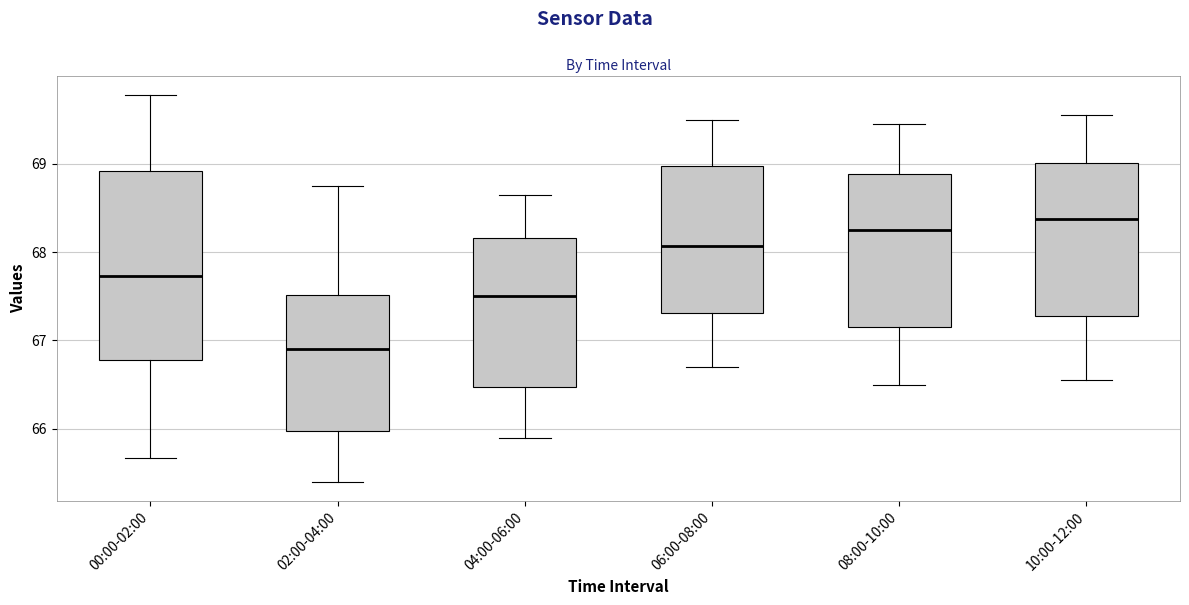

Which box has the highest median line?

10:00-12:00